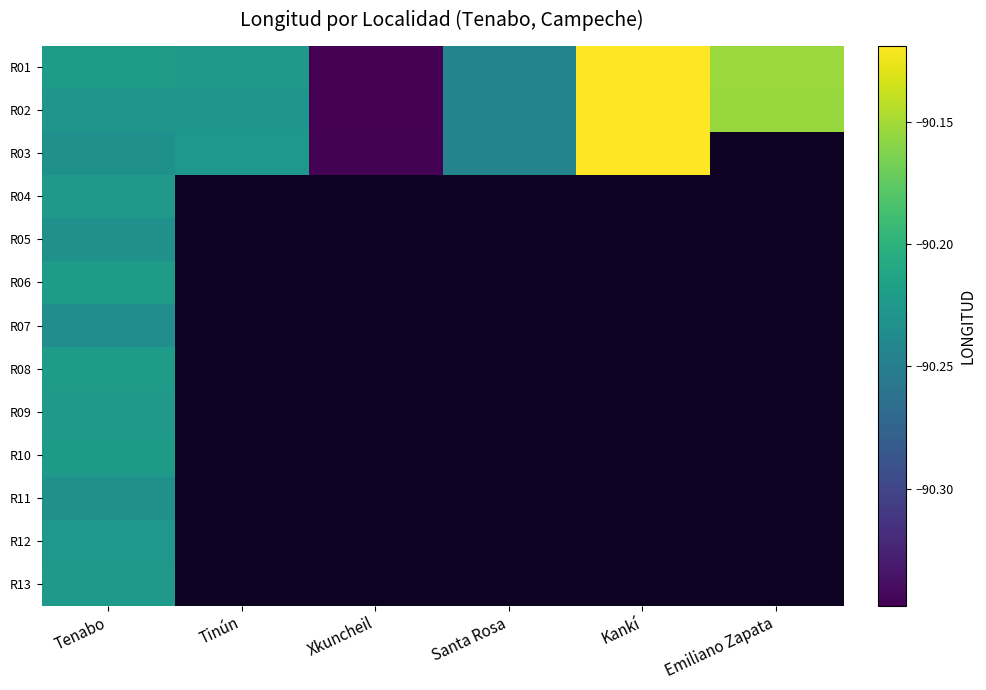

Is the value of R10 at Tinún greater than the value of R09 at Kankí?

No